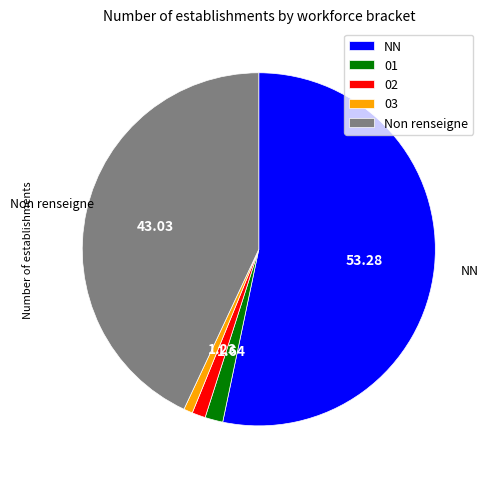

Which slice is the largest?

NN